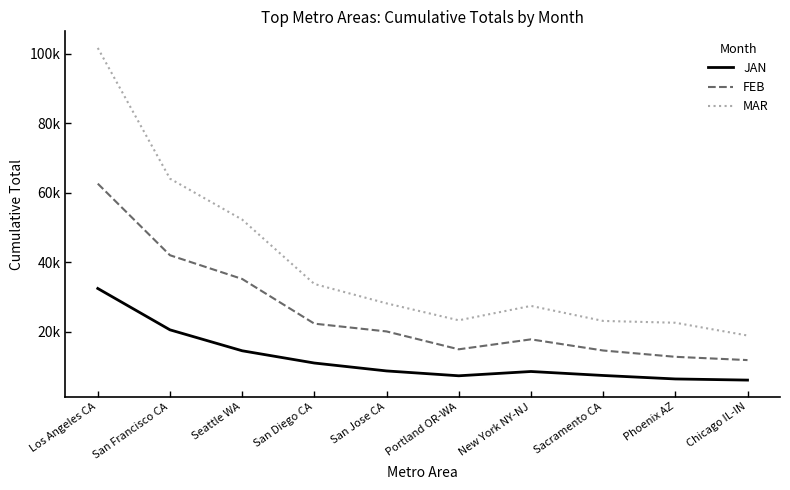

What is the label of the 7th point from the right?

San Diego CA